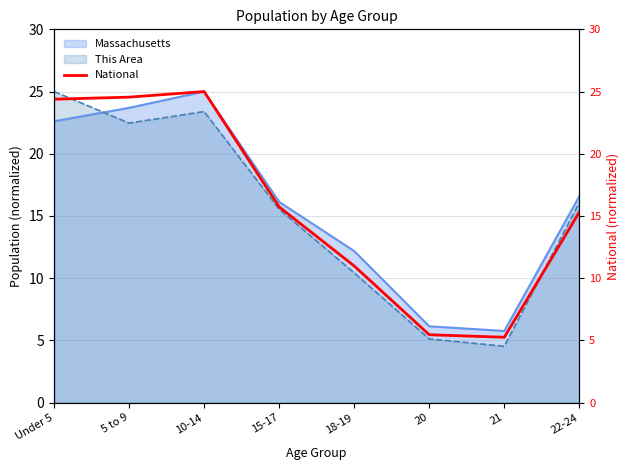

What is the lowest value of the Massachusetts series?

5.8